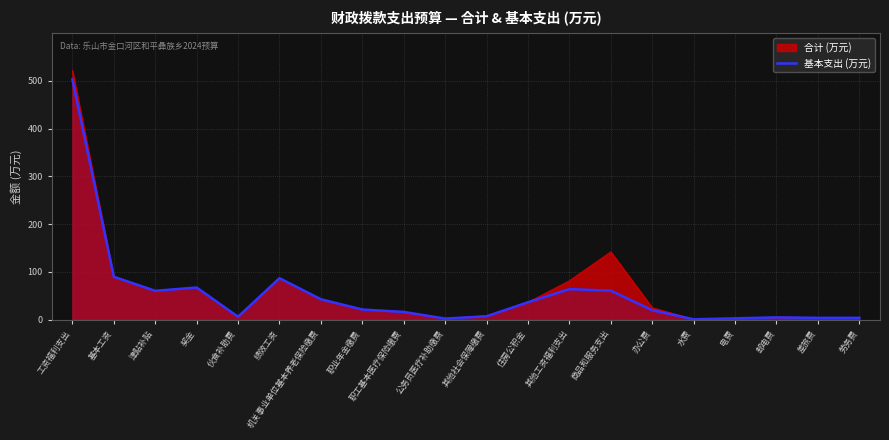

What is the average value?

55.2